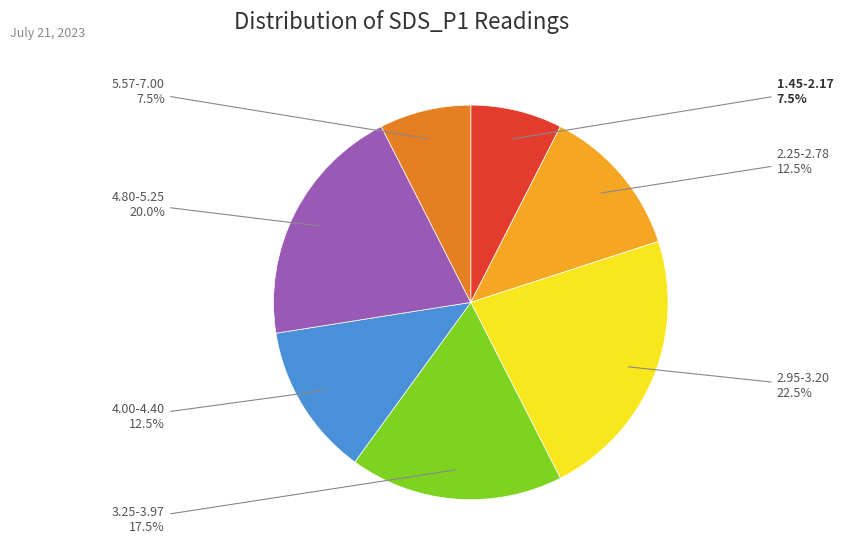

How many slices are in this pie chart?

7